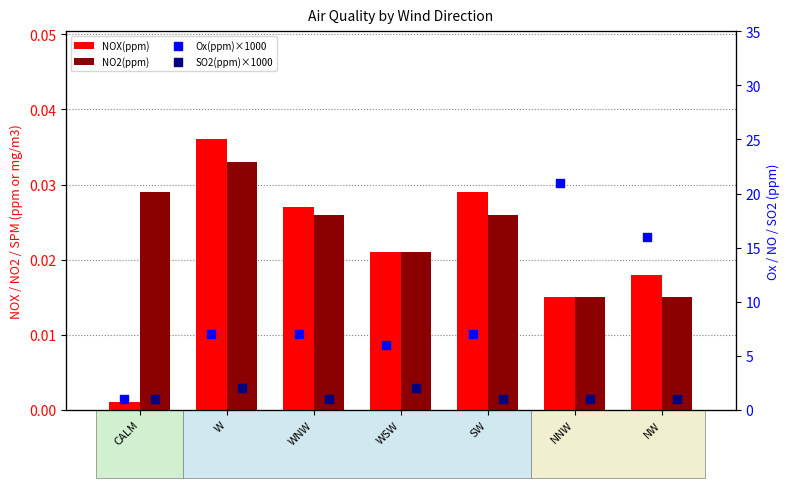

Which series has the largest total across all categories?

Ox(ppm)×1000